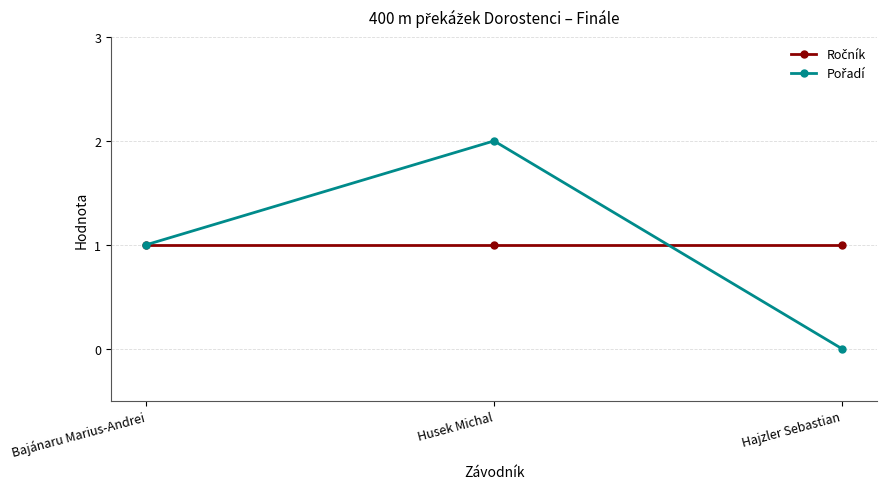

What is the total value across all series at Hajzler Sebastian?

1